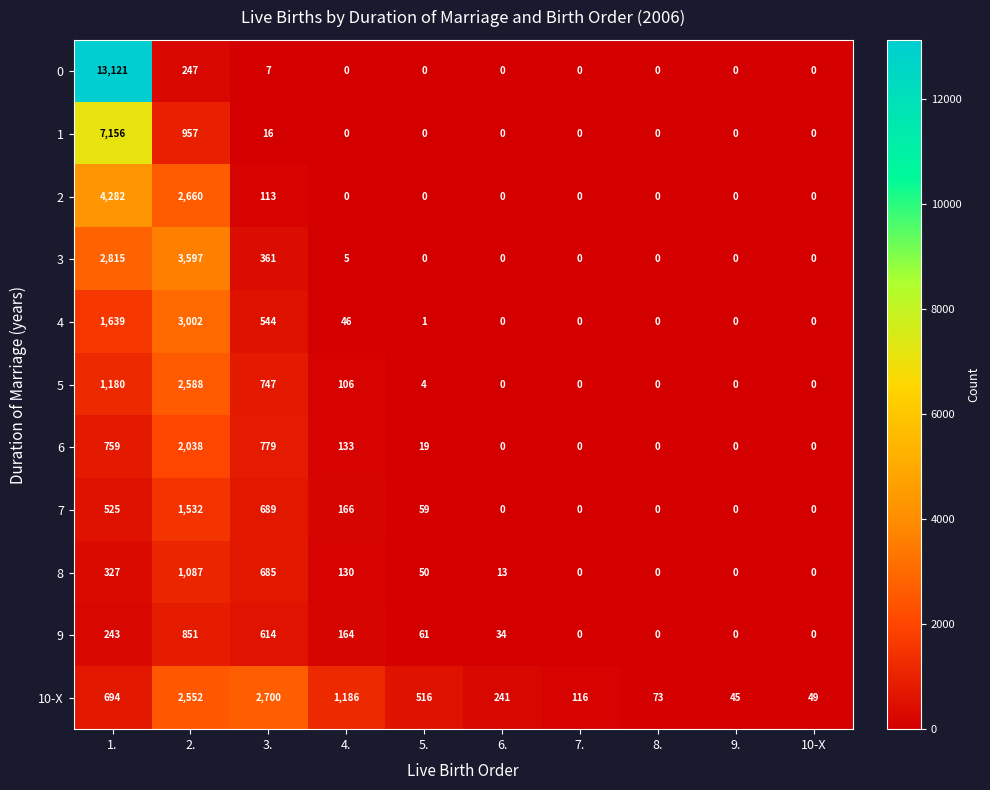

What is the total value across all series at 4.?

1936